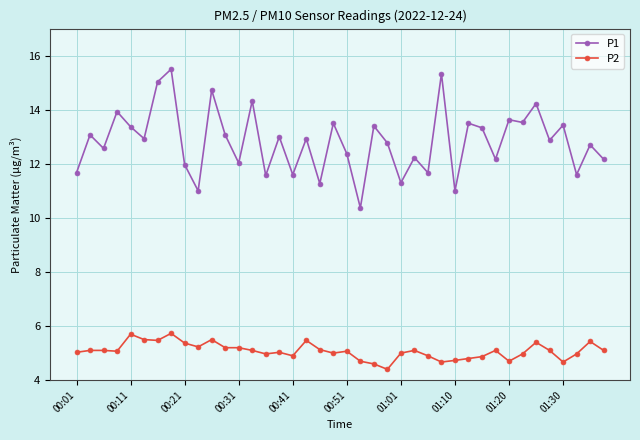

What is the minimum value shown in the chart?

4.4